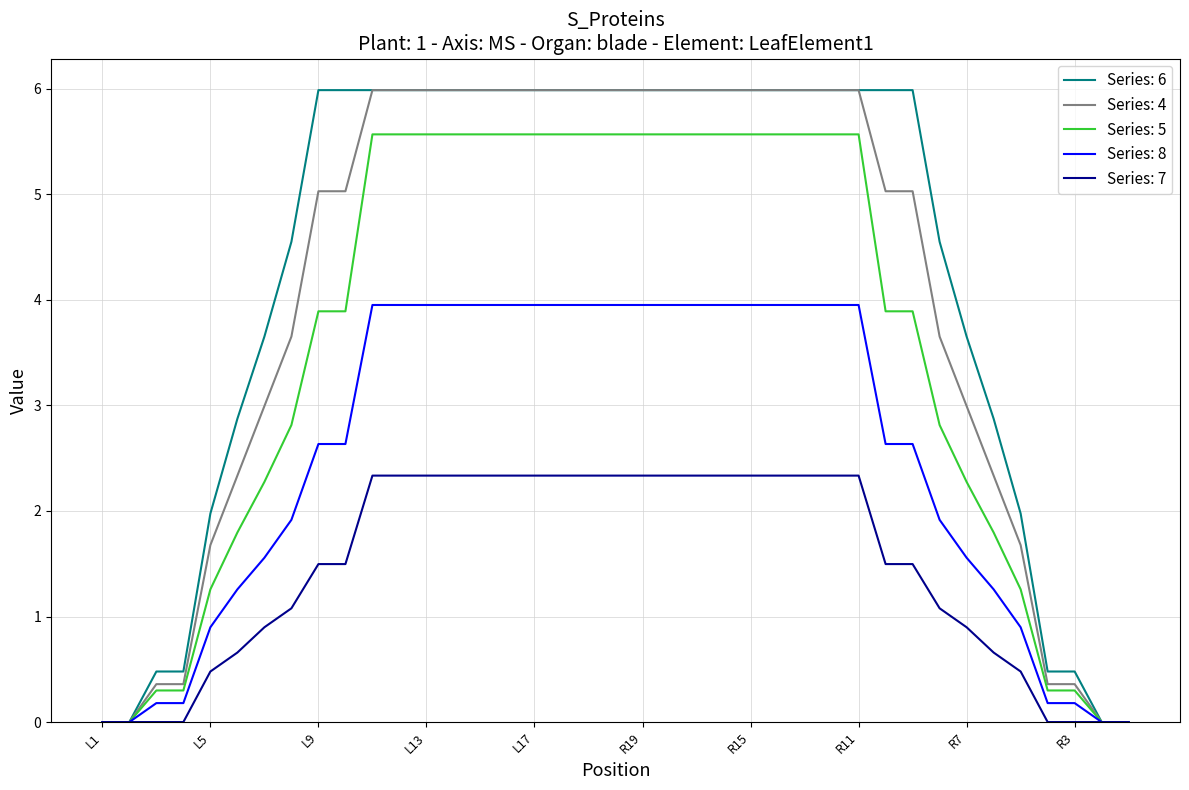

What is the maximum value shown in the chart?

6.0